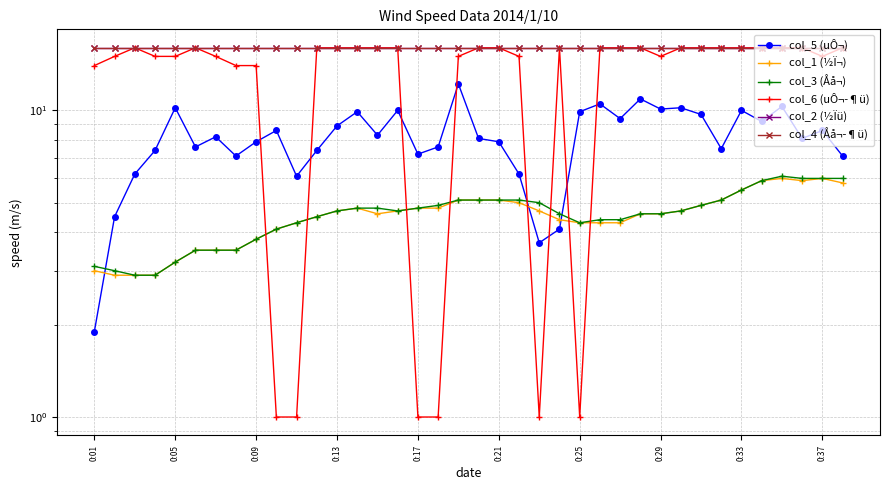

Which series has the largest range (max minus min)?

col_6 (uÔ¬­¶ü)